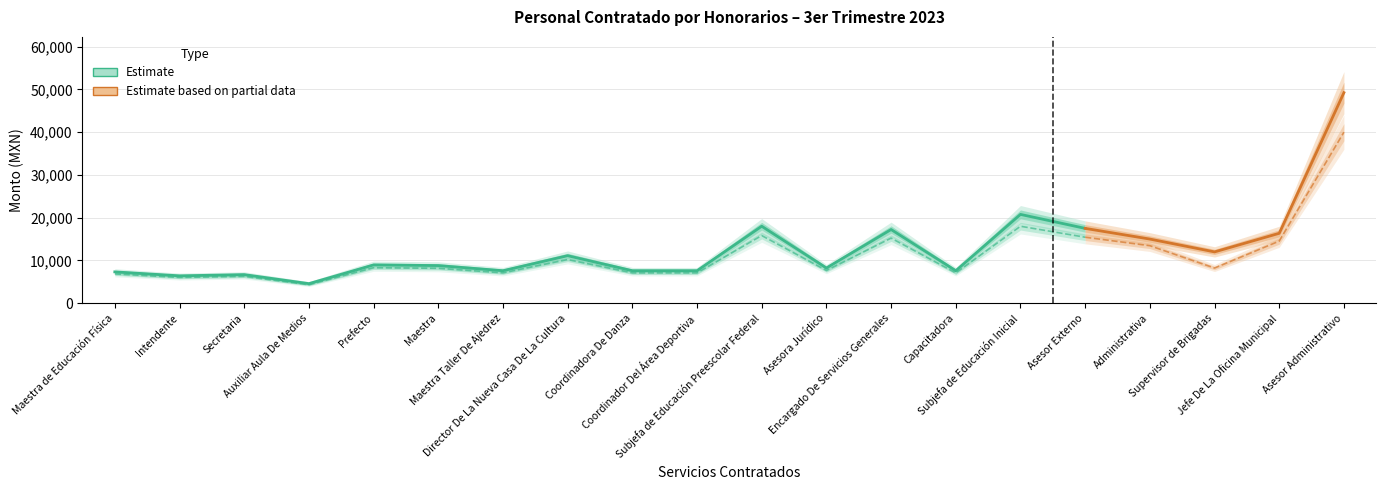

At which category is the sum across all series the highest?

Asesor Administrativo